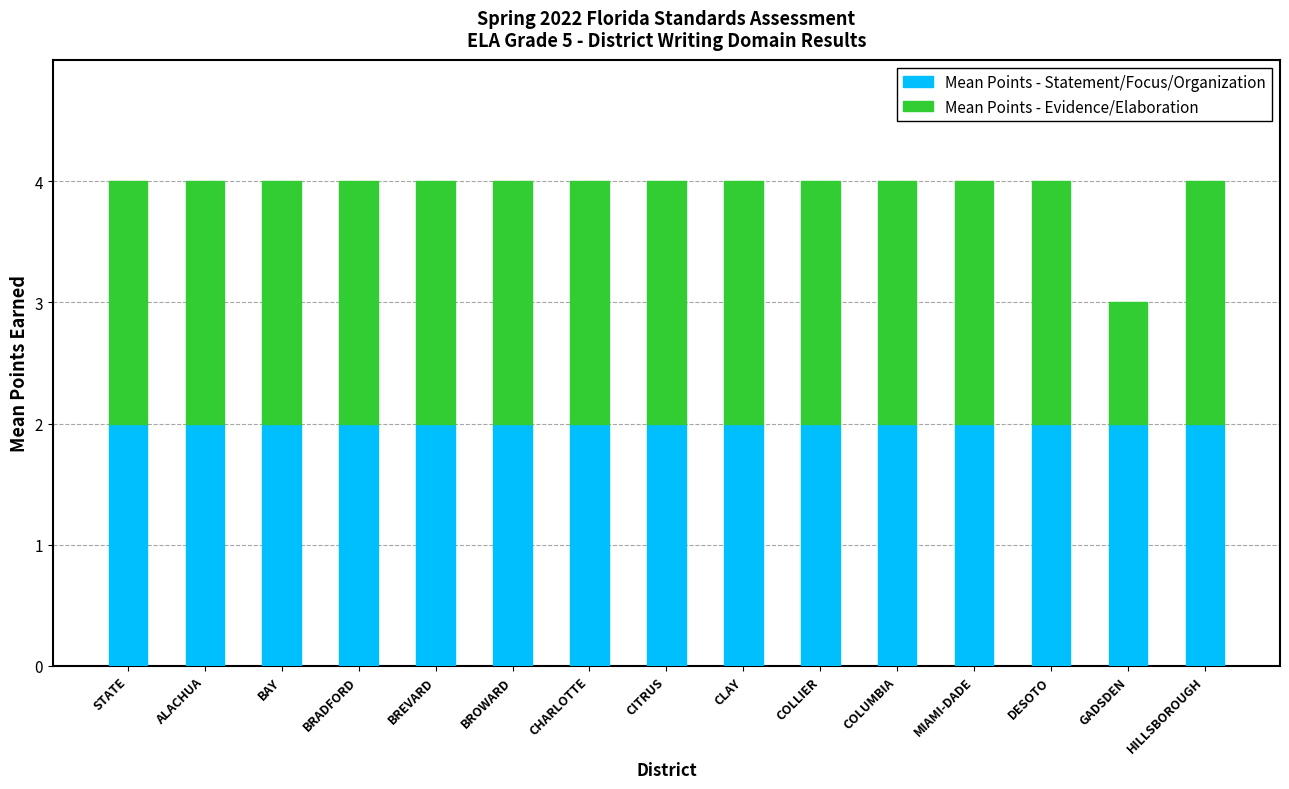

What is the total value across all series at DESOTO?

4